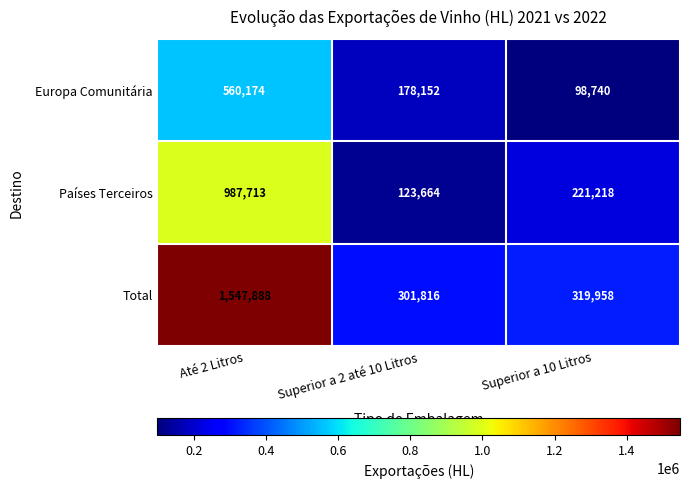

List the series in order of their overall mean, highest first.

Total, Países Terceiros, Europa Comunitária